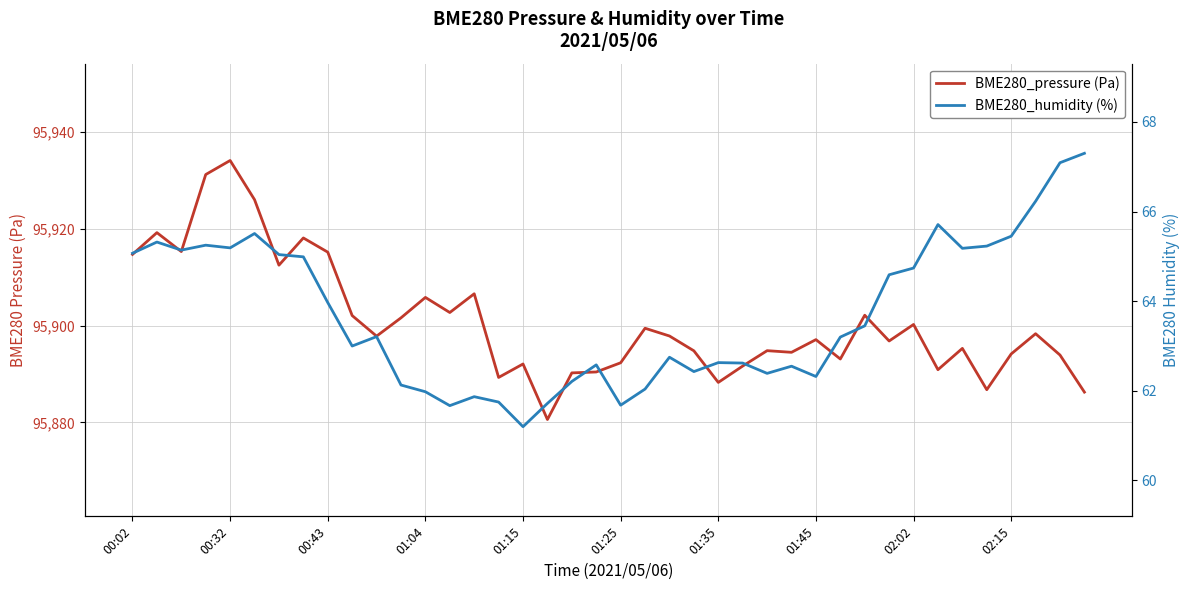

At which label is BME280_pressure (Pa) closest to 95907?

14